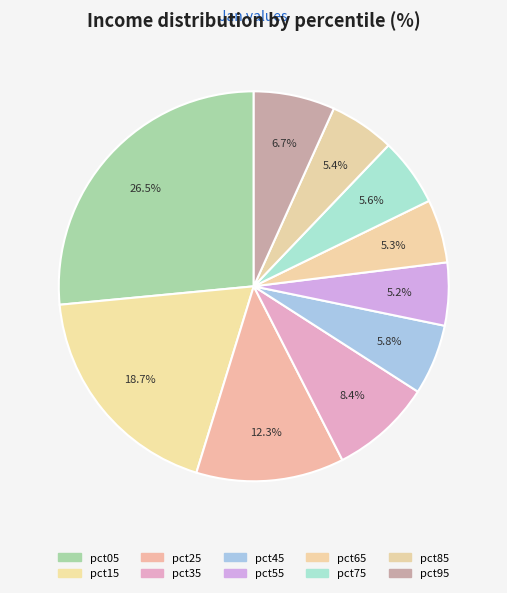

How many segments does this pie chart have?

10